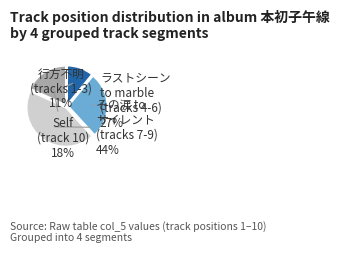

Does any single category account for the majority?

No